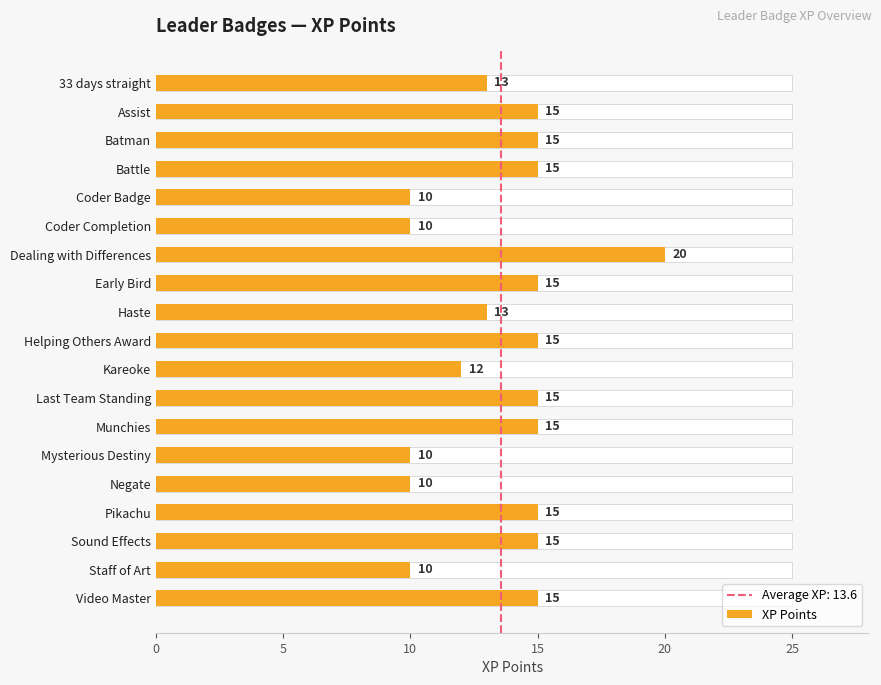

What is the difference between the values at 33 days straight and Helping Others Award?

2